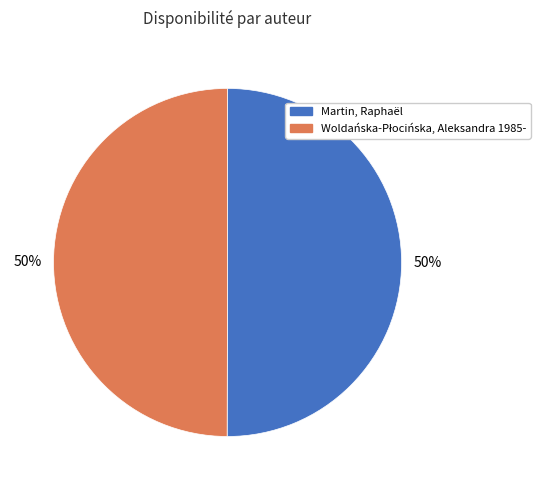

To the nearest percent, what is the average slice percentage?

50%